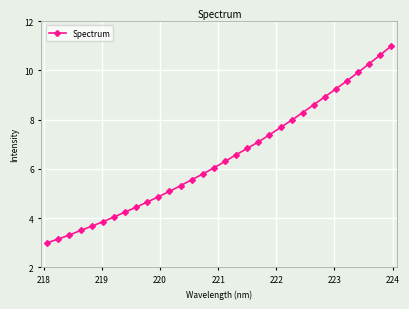

True or false: there are more than 1 points higher than both neighbors.

False